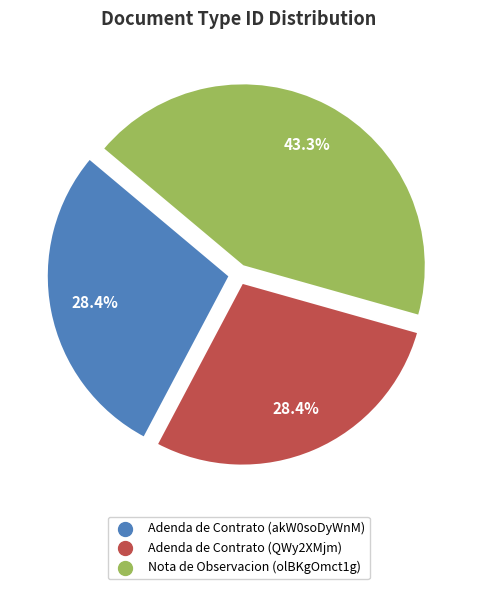

Does any single category account for the majority?

No